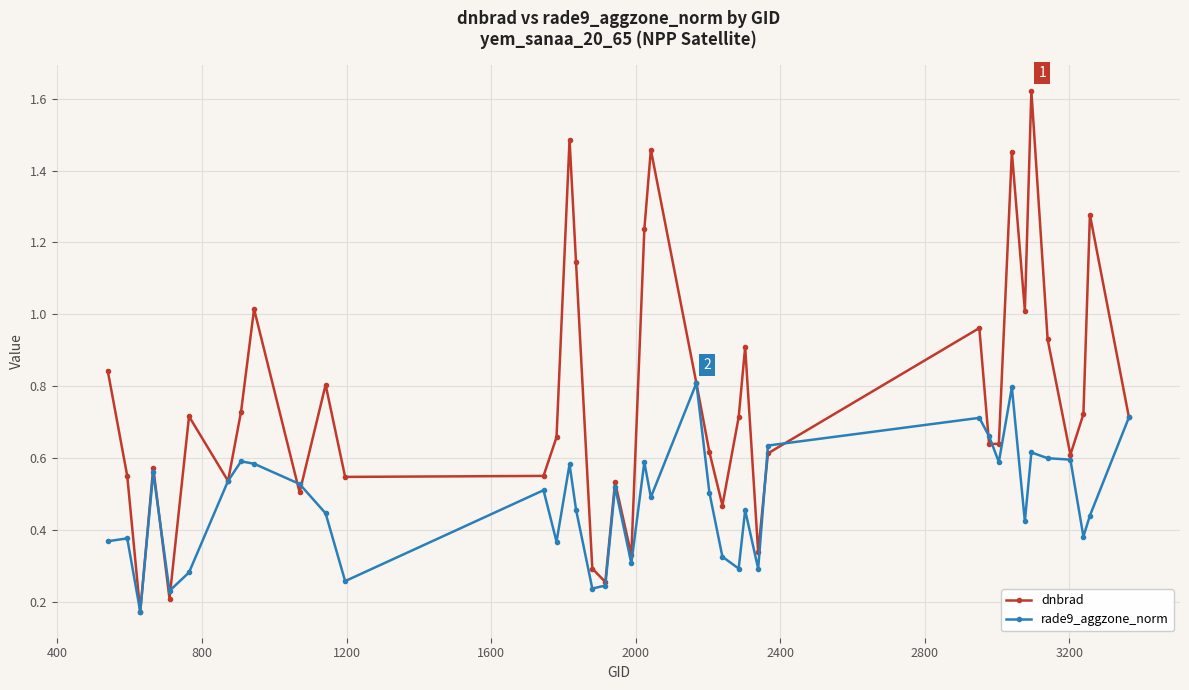

What is the sum of all dnbrad values?

30.2